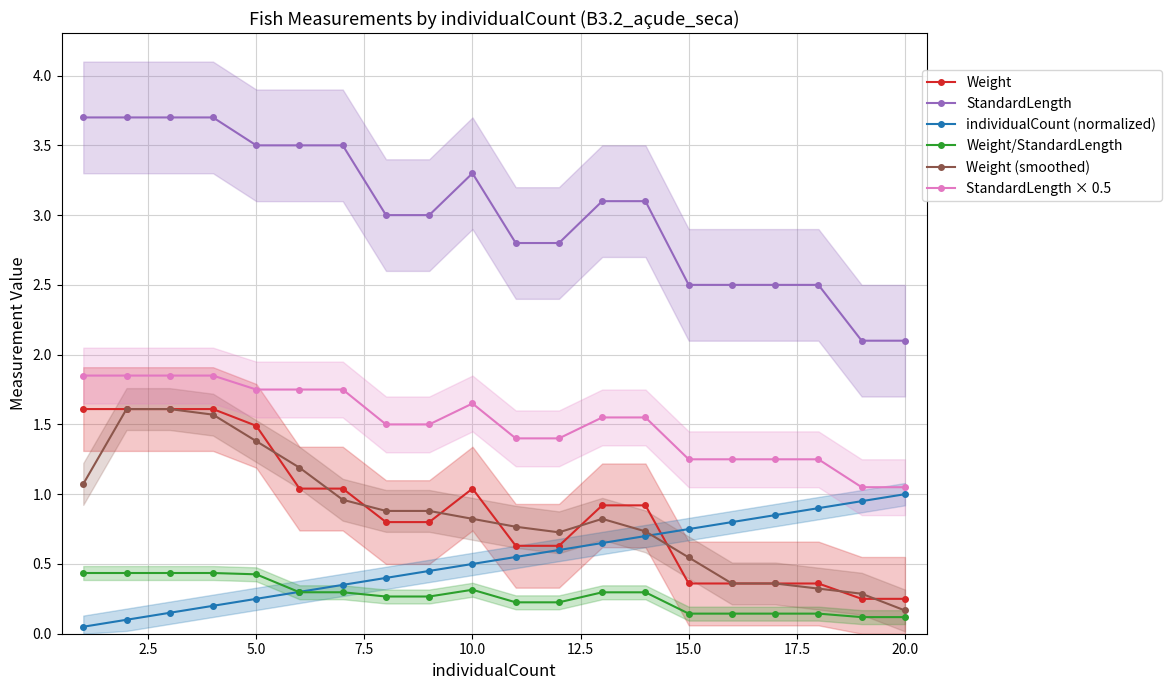

What are all the series names shown in the legend?

Weight, StandardLength, individualCount (normalized), Weight/StandardLength, Weight (smoothed), StandardLength × 0.5